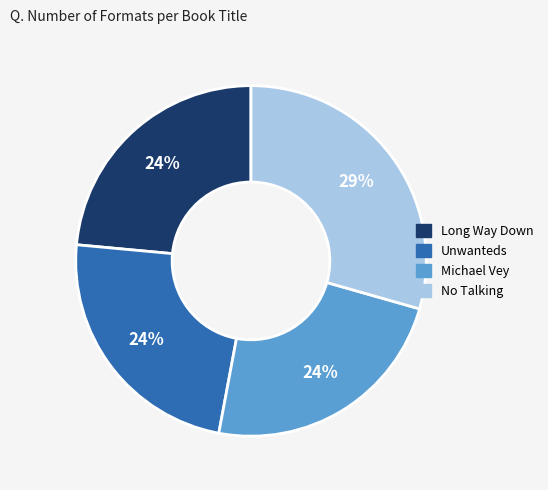

Do Michael Vey and Unwanteds together represent more than half of the pie?

No